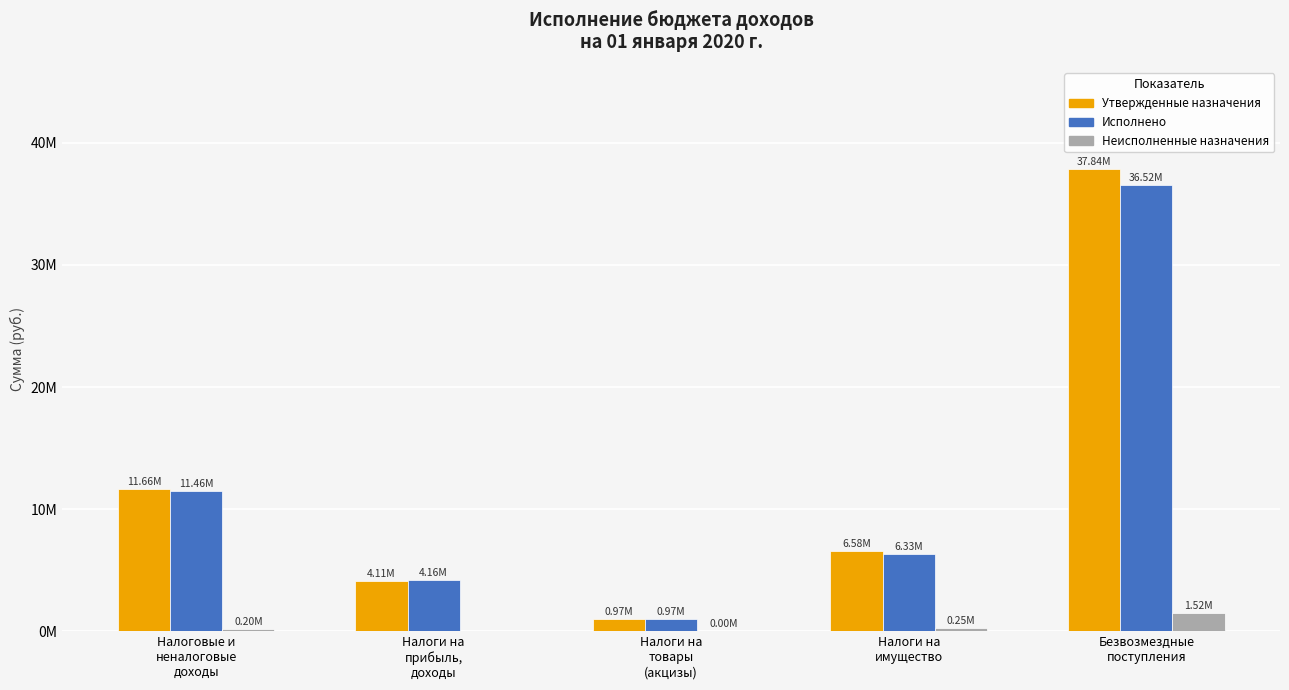

Does the chart contain stacked bars?

No